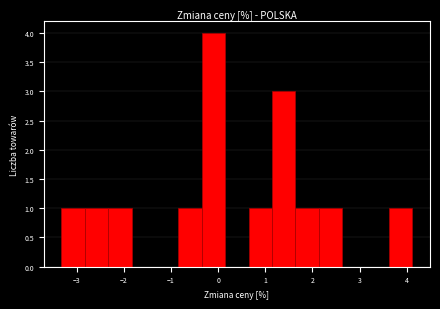

Which range on the x-axis has the tallest bar?

-0.3 to 0.2